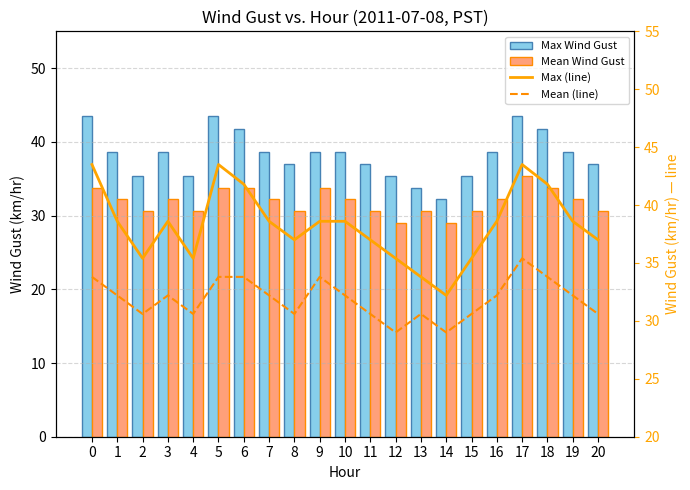

Does the chart contain any negative values?

No